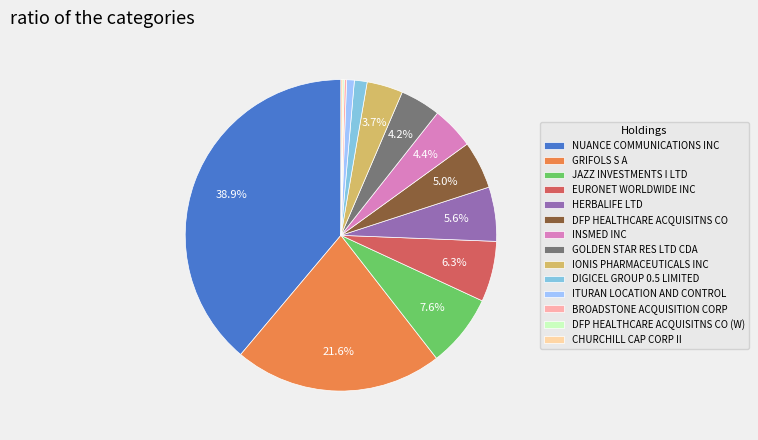

To the nearest percent, what is the difference between the IONIS PHARMACEUTICALS INC and INSMED INC slice percentages?

1%